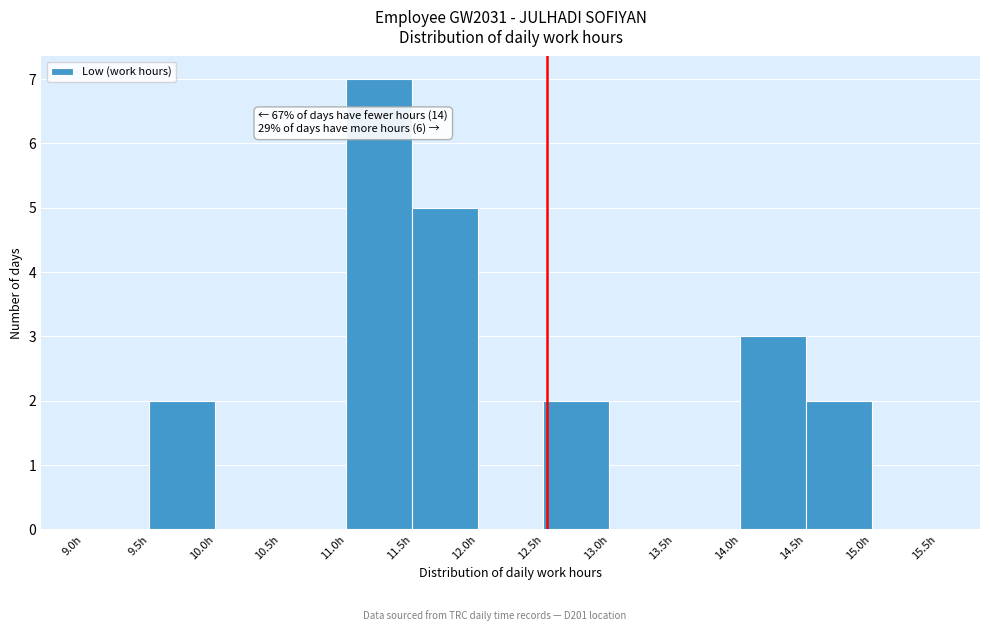

Which range on the x-axis has the tallest bar?

11.0 to 11.5